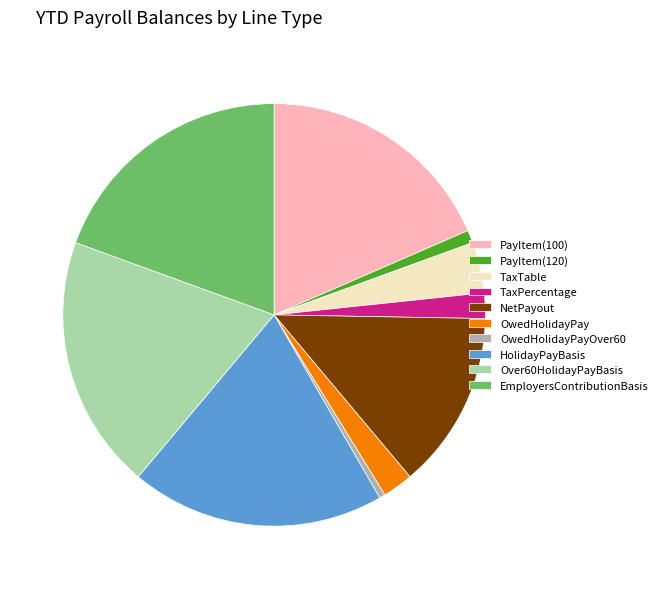

Which slice is the smallest?

OwedHolidayPayOver60